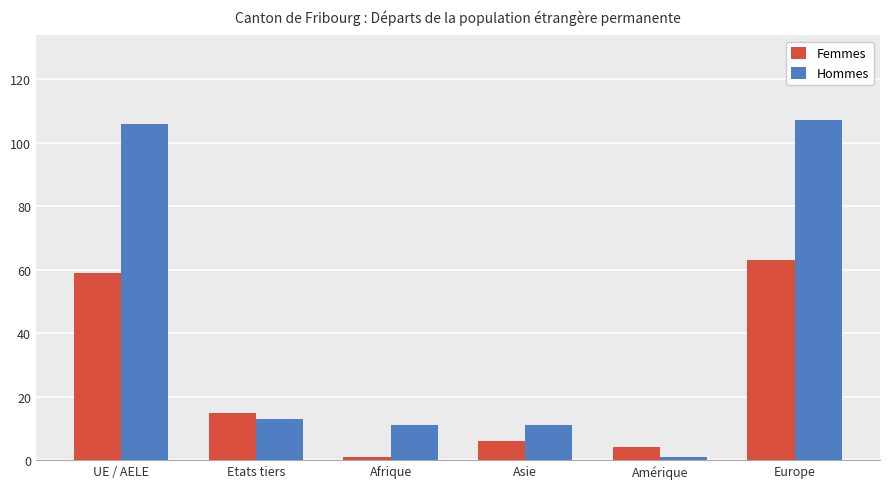

How many categories are shown in the chart?

6